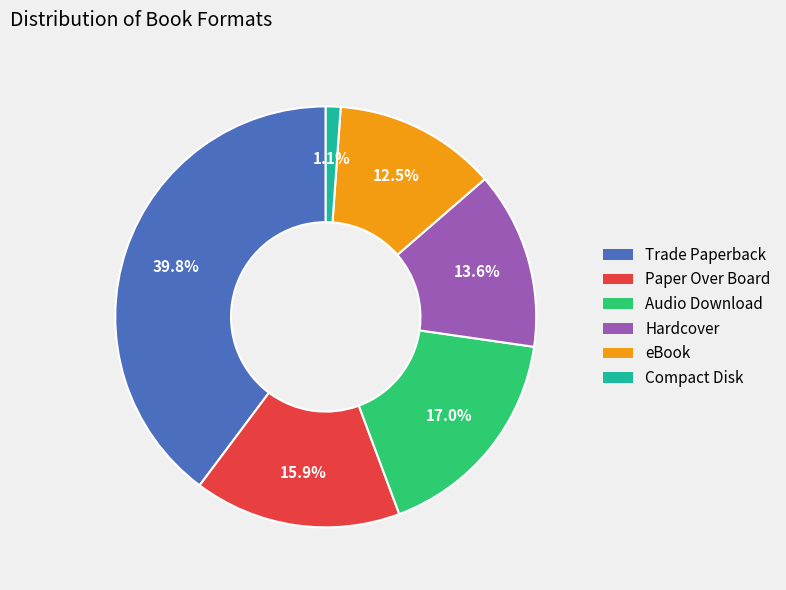

The Trade Paperback slice represents 26% of the pie. True or false?

False